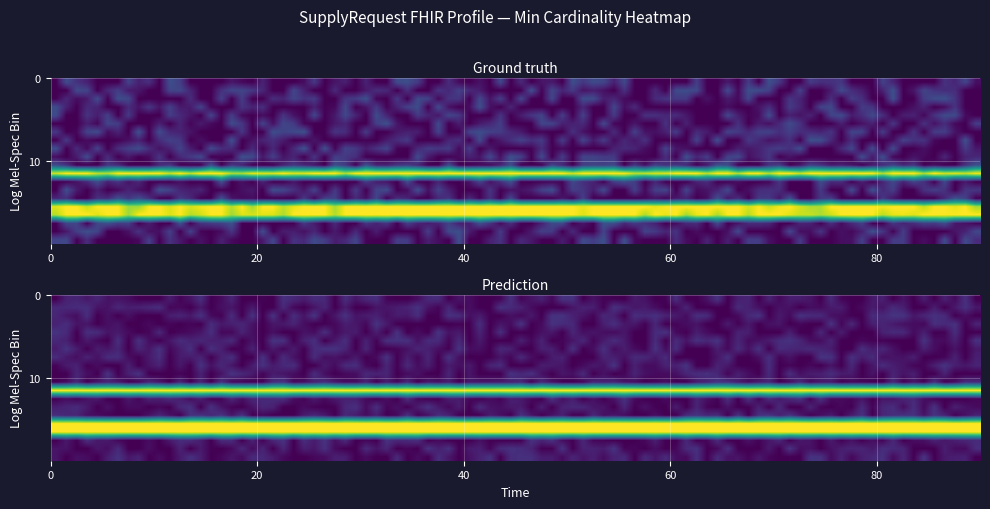

What is the difference between the second highest and second lowest values?

1